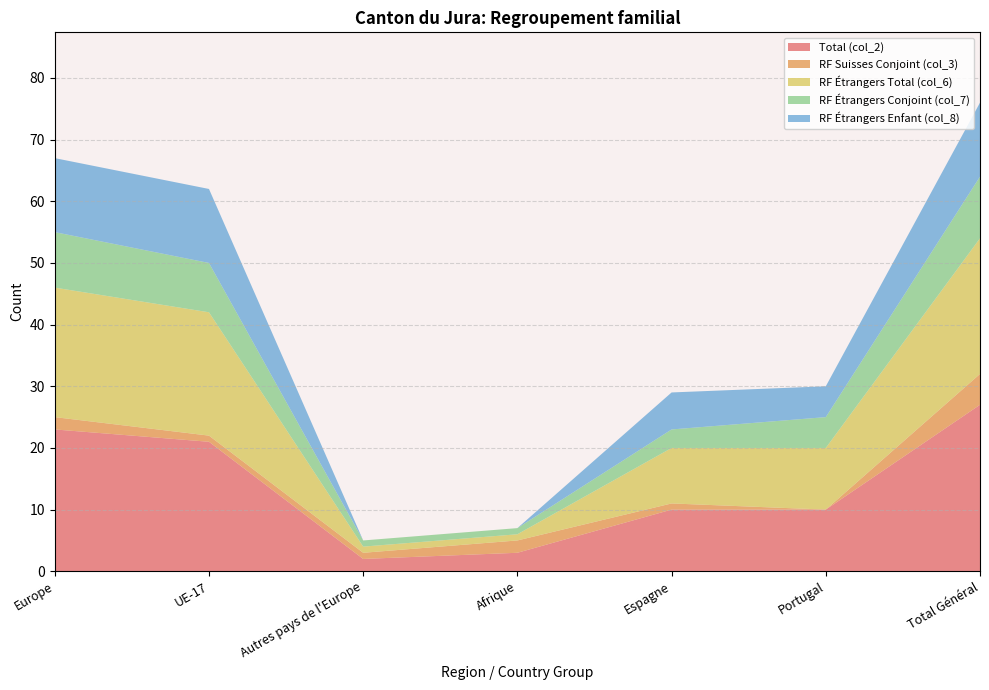

Reading left to right, what are all the values shown in this chart?

Total (col_2): 23	21	2	3	10	10	27
RF Suisses Conjoint (col_3): 2	1	1	2	1	0	5
RF Étrangers Total (col_6): 21	20	1	1	9	10	22
RF Étrangers Conjoint (col_7): 9	8	1	1	3	5	10
RF Étrangers Enfant (col_8): 12	12	0	0	6	5	12